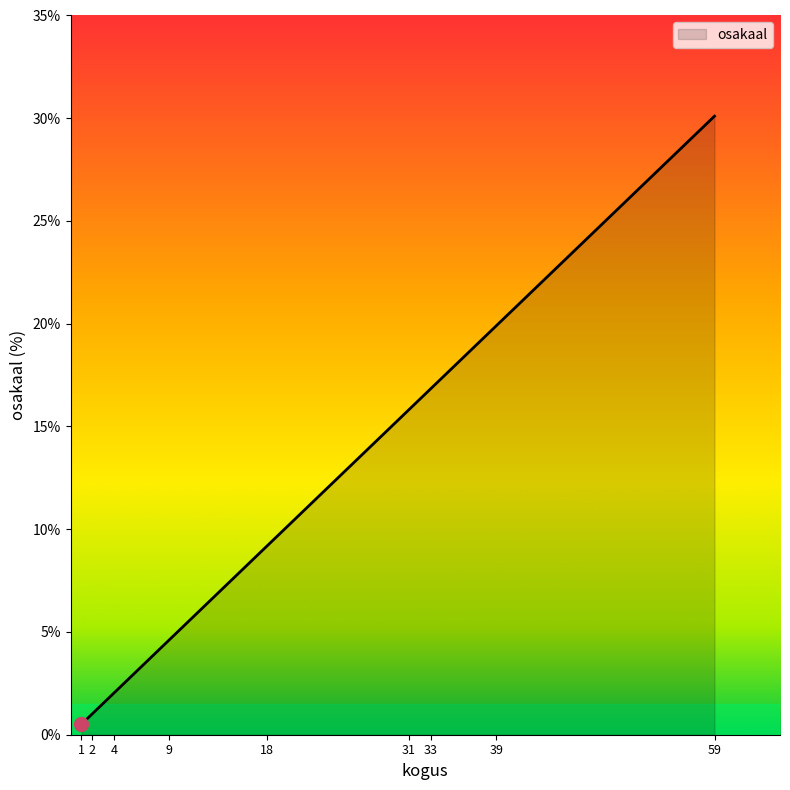

Which category has the highest value across all series?

59